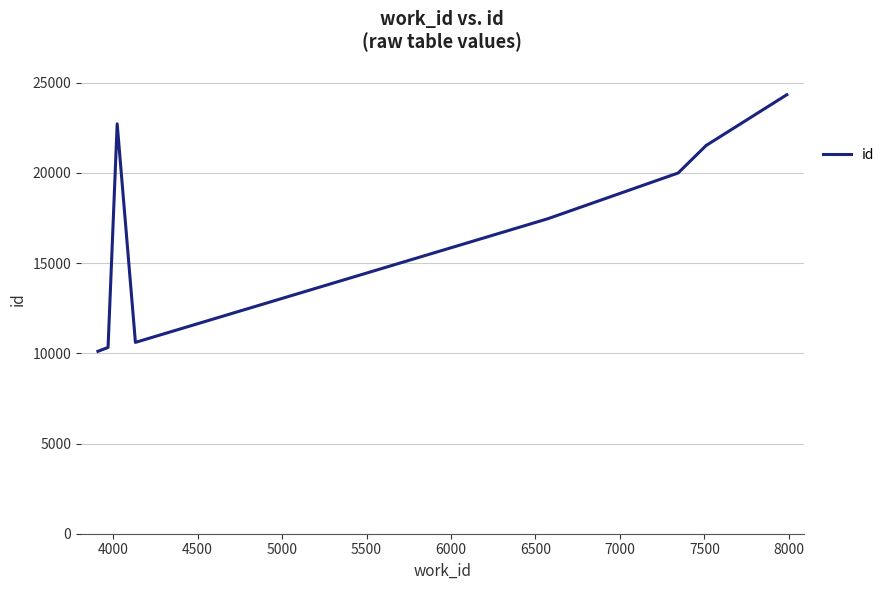

The chart shows a value of 21570 at 7500. True or false?

True